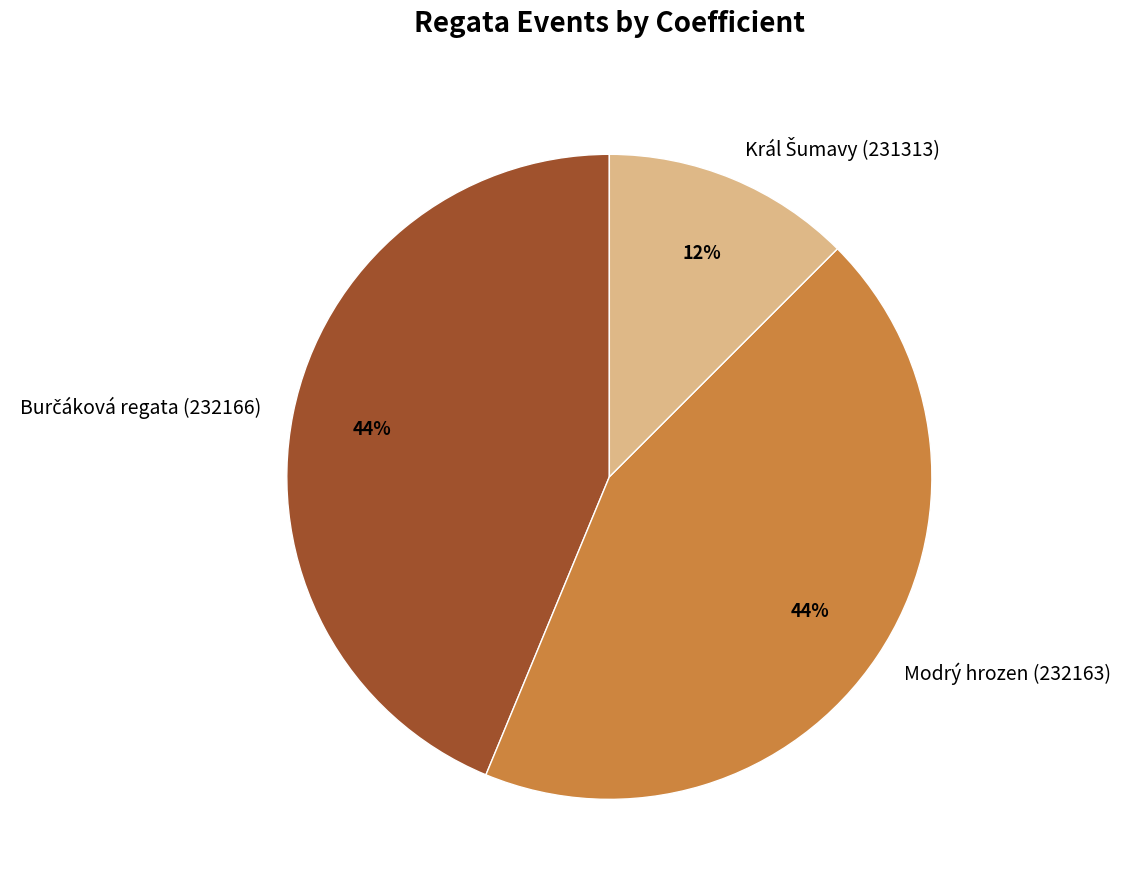

Is there a majority slice in this chart?

No